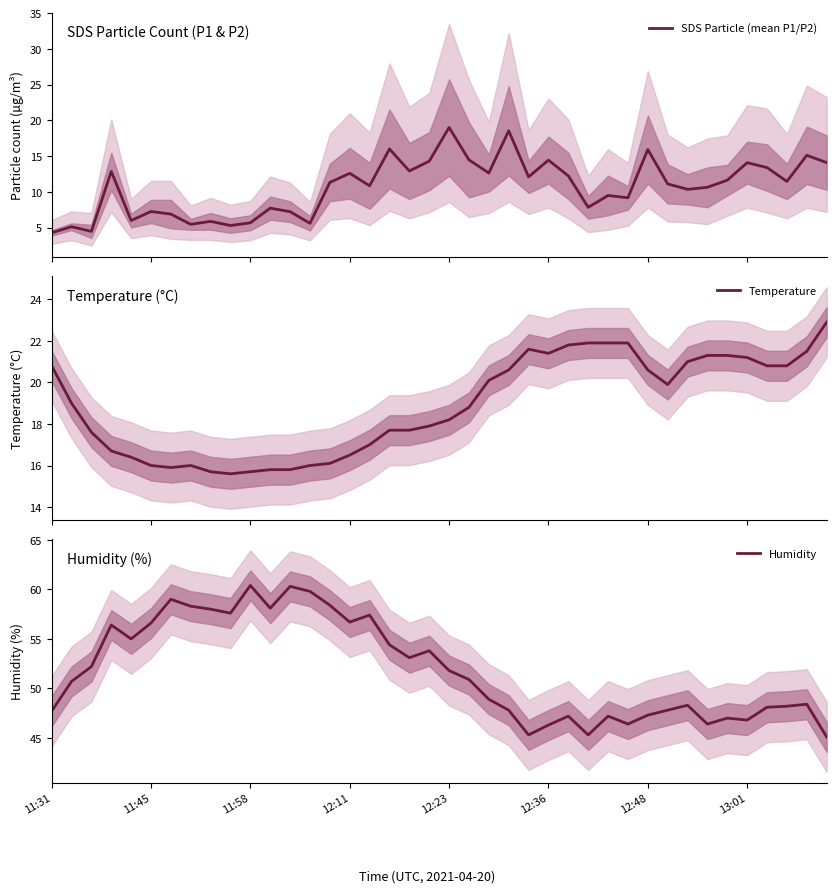

Where do SDS Particle (mean P1/P2) and Temperature first cross each other?

19 and 20